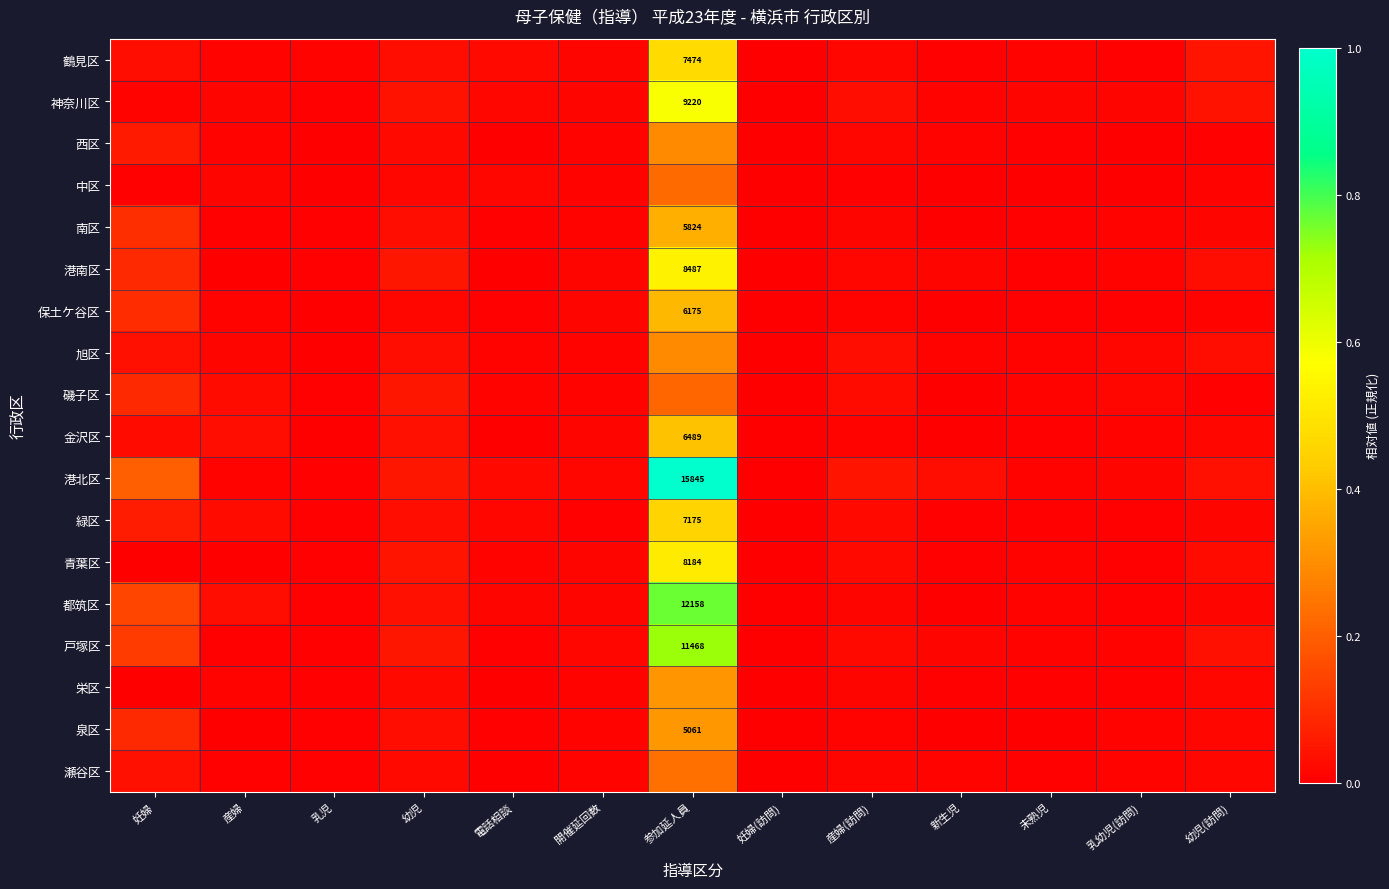

What is the maximum value shown in the chart?

1.0